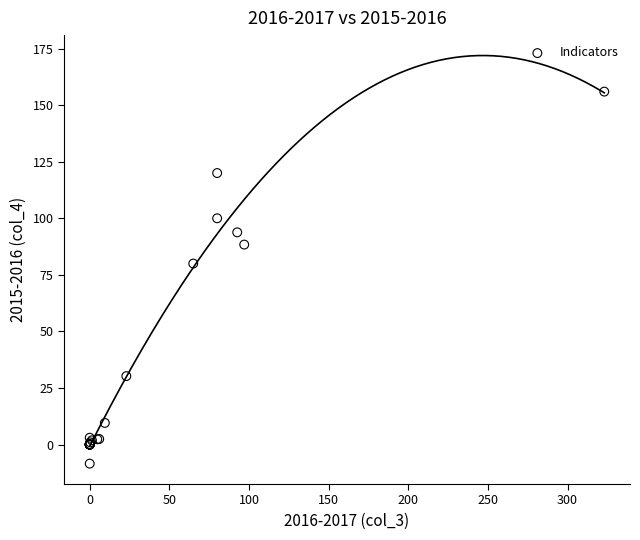

What Y value in the scatter plot is closest to 73?

80.0